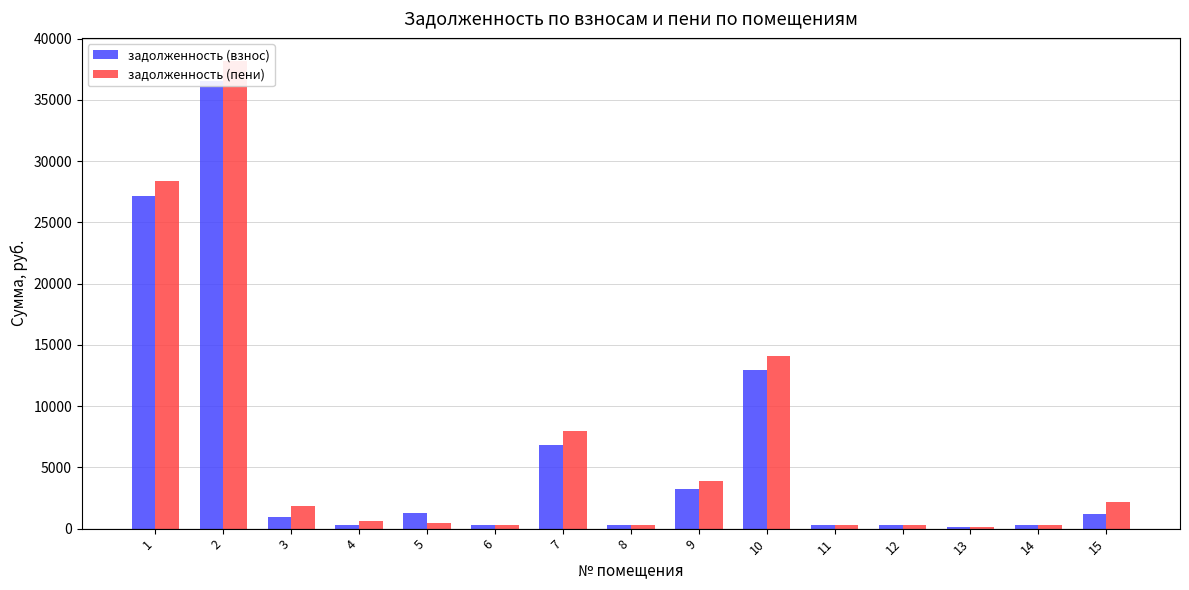

At which label does задолженность (взнос) first exceed 920?

1